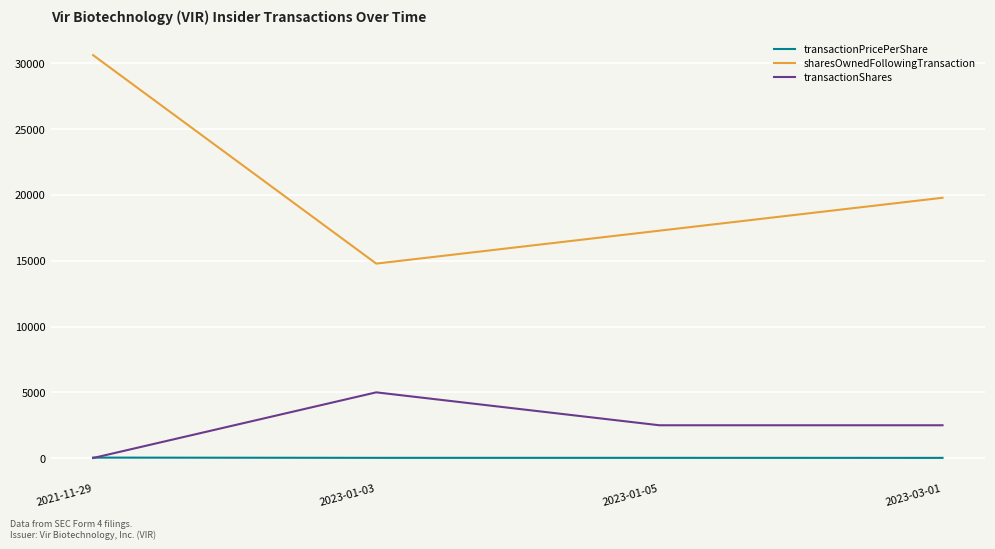

What is the maximum value for sharesOwnedFollowingTransaction?

30612.0